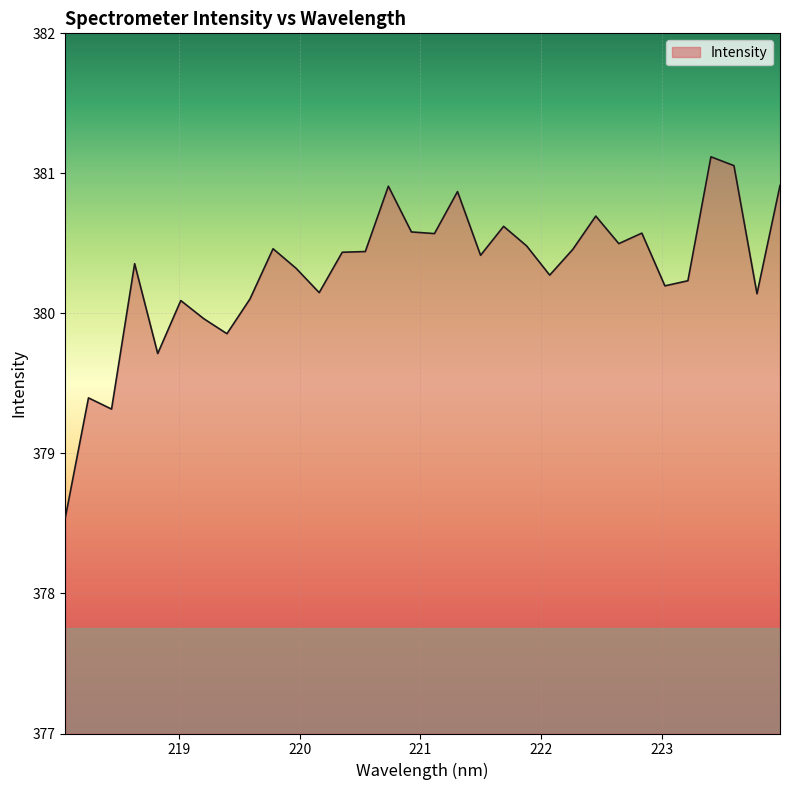

What is the minimum value shown in the chart?

378.5